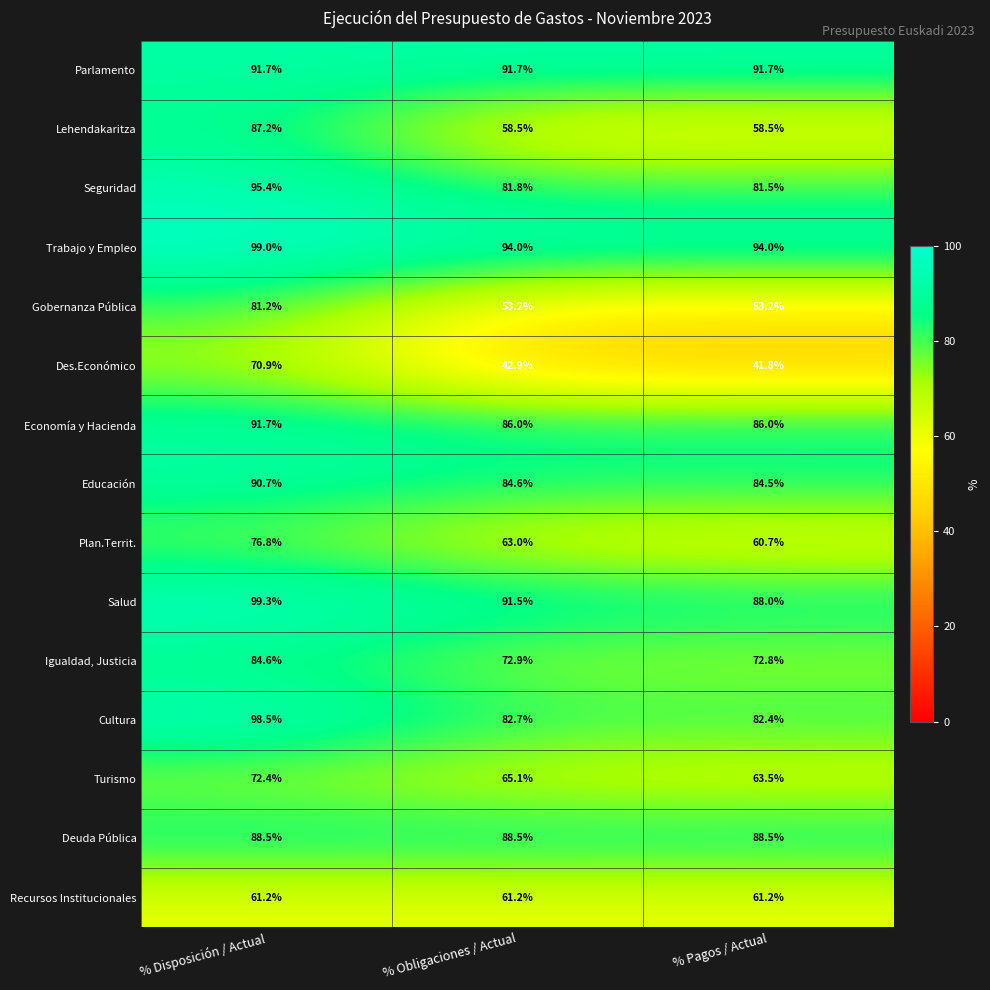

Rank the series at % Obligaciones / Actual from highest to lowest value.

Trabajo y Empleo, Parlamento, Salud, Deuda Pública, Economía y Hacienda, Educación, Cultura, Seguridad, Igualdad, Justicia, Turismo, Plan.Territ., Recursos Institucionales, Lehendakaritza, Gobernanza Pública, Des.Económico